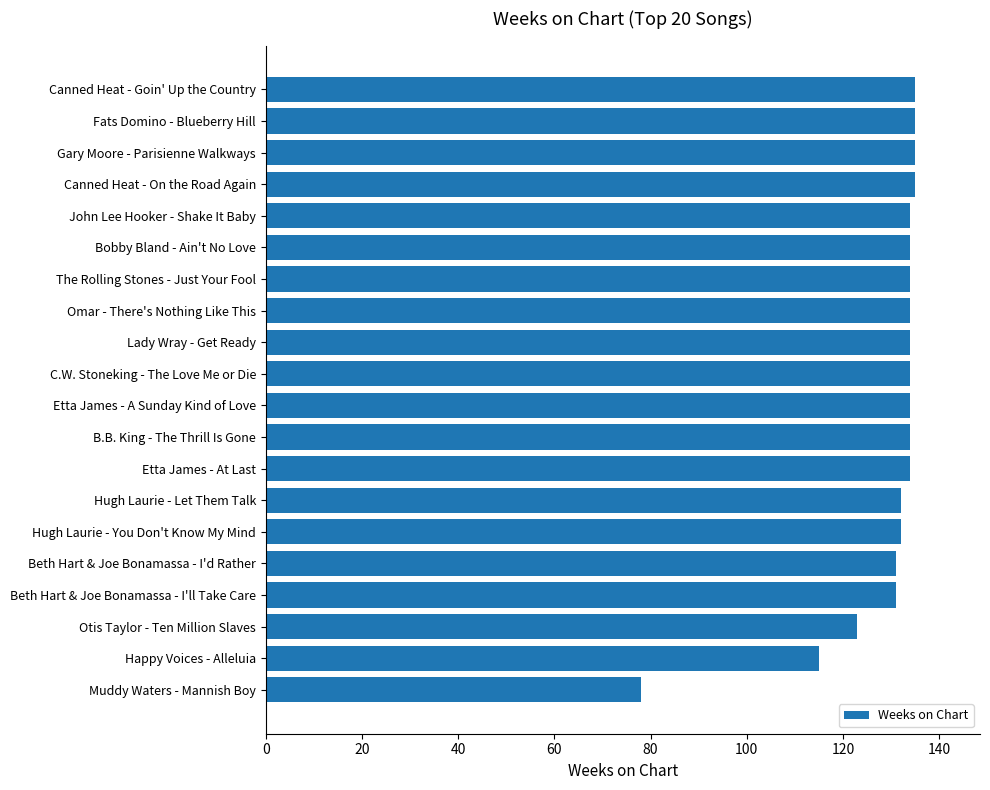

Approximately how many times larger is the value at Canned Heat - On the Road Again compared to Hugh Laurie - Let Them Talk?

1.0